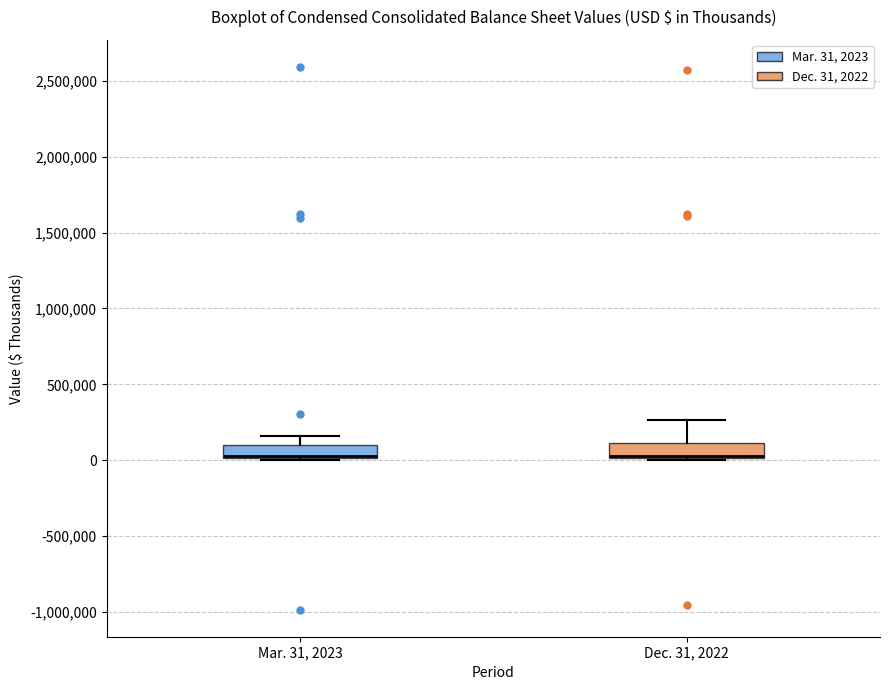

Reading left to right, transcribe this box plot: for each box, give where its median line is, the range the box spans, and where its two whiskers end, as read against the y-axis. The values are not printed on the chart, so give them approximately, as read against the axis.

Mar. 31, 2023: median 50000, box 0 to 100000, whiskers 0 to 150000
Dec. 31, 2022: median 50000 (drawn on the box's lower edge), box 0 to 100000, whiskers 0 to 250000